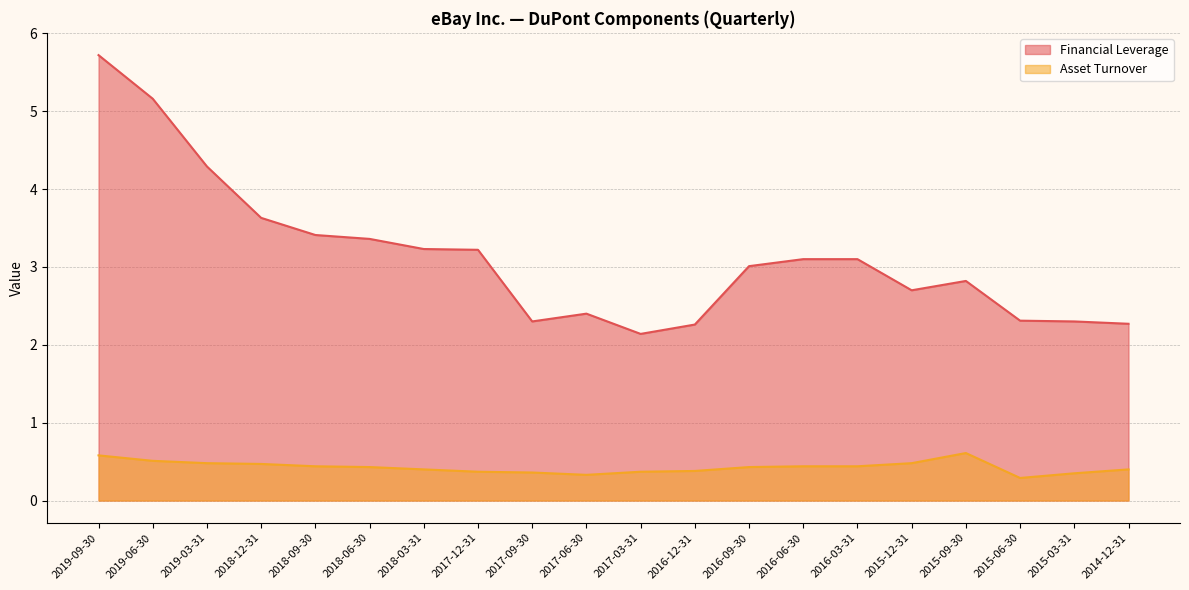

At how many categories does at least one series exceed 0?

20